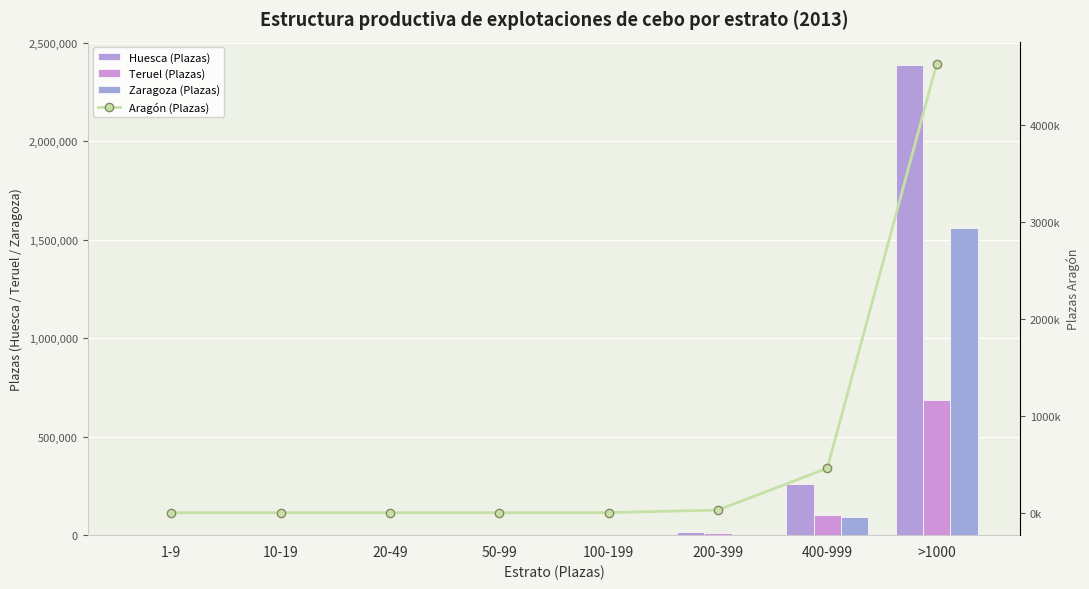

What is the lowest value of the Aragón (Plazas) series?

20